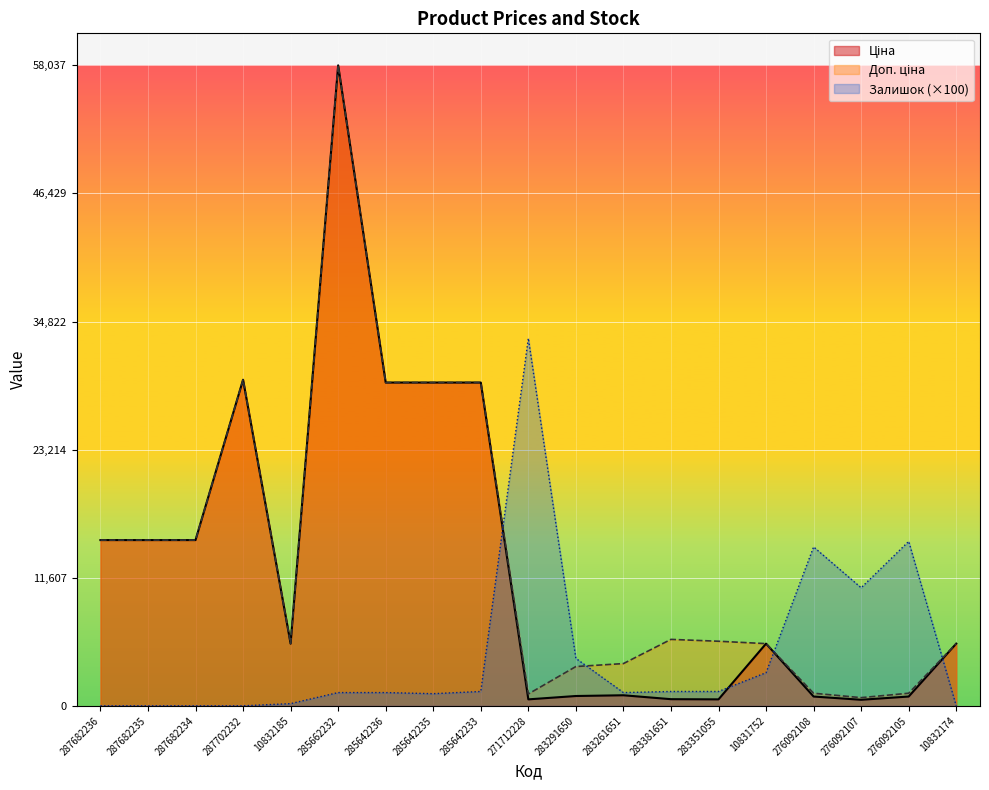

What value does the Залишок series have at 283291650?

4300.0